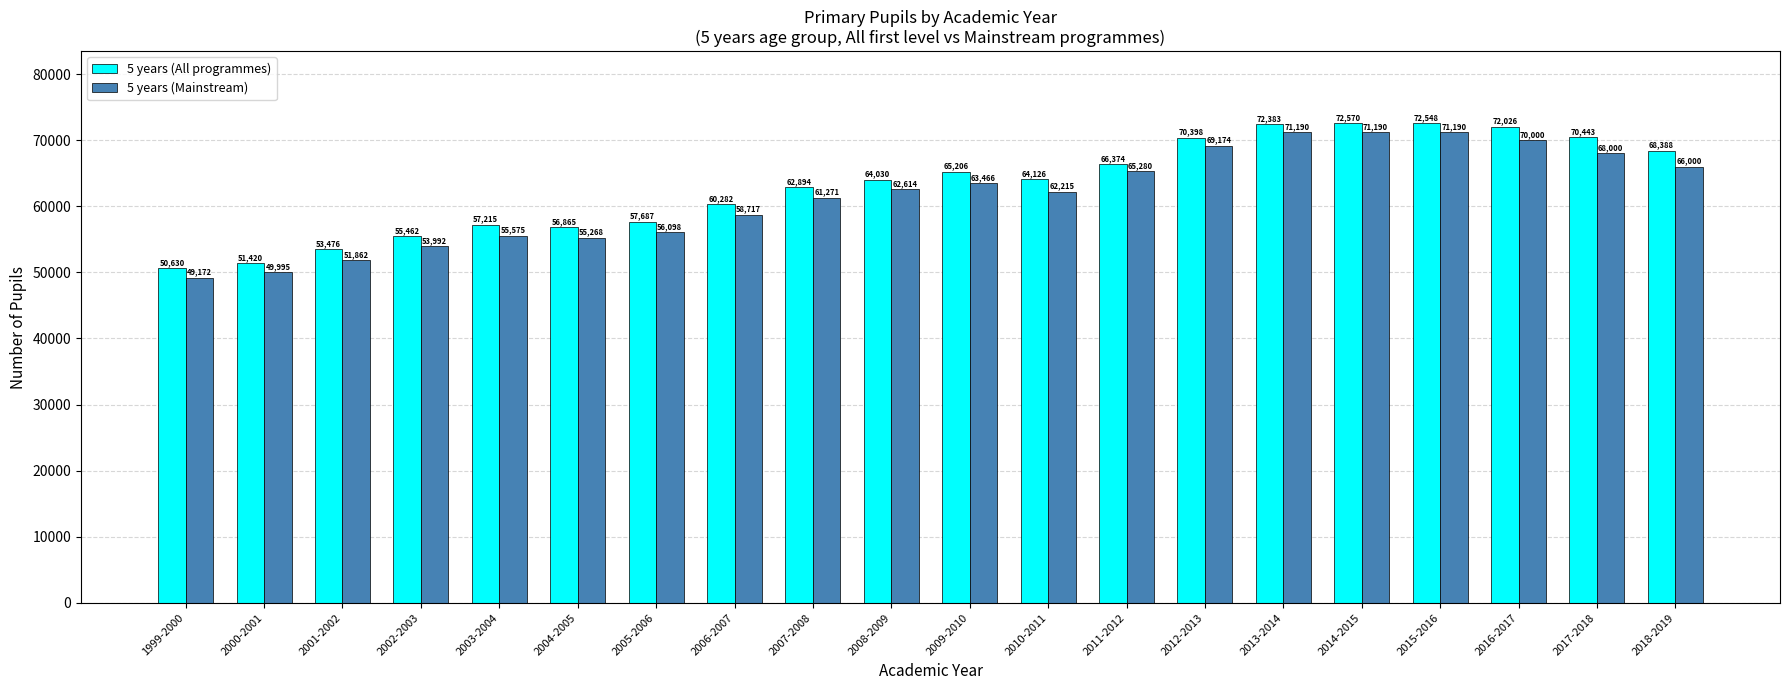

Where is 5 years (All programmes) nearest to the value 61600?

2007-2008